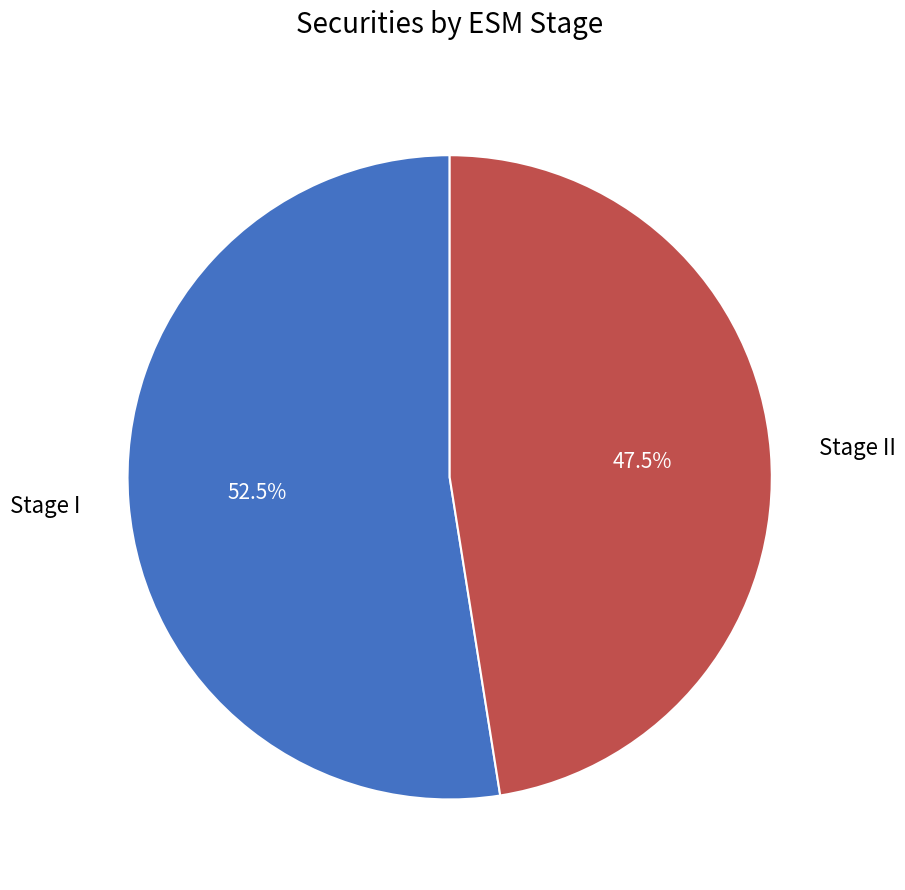

Rank the categories by value from highest to lowest.

Stage I, Stage II